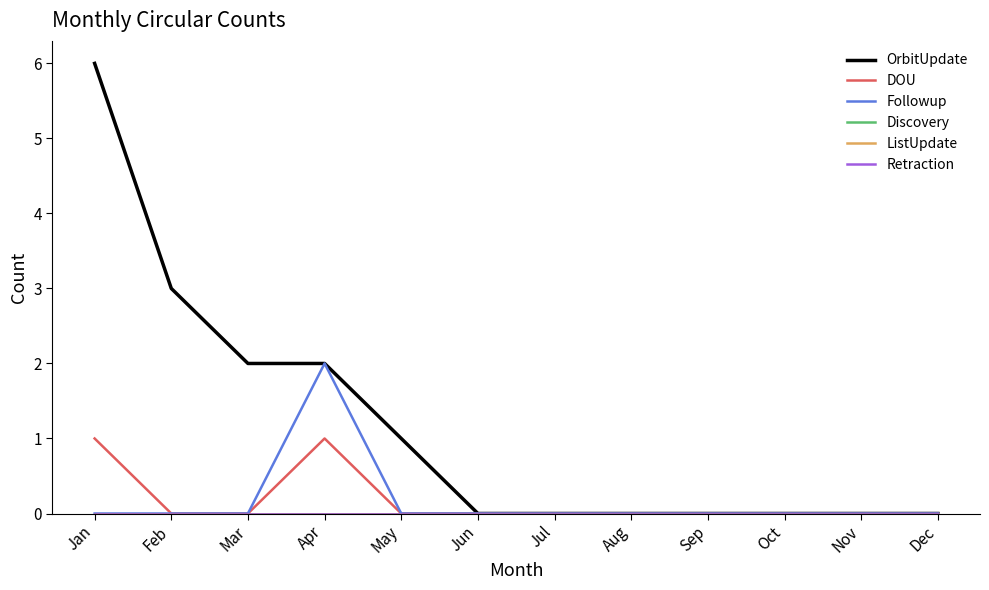

True or false: OrbitUpdate has a value of 3 at Mar.

False